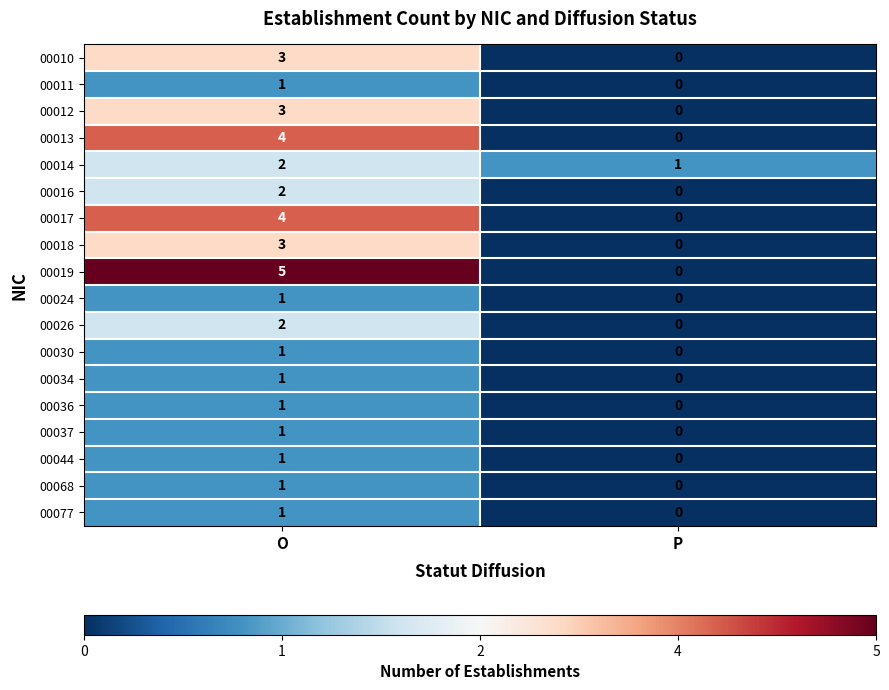

How many values in 00036 are above zero?

1